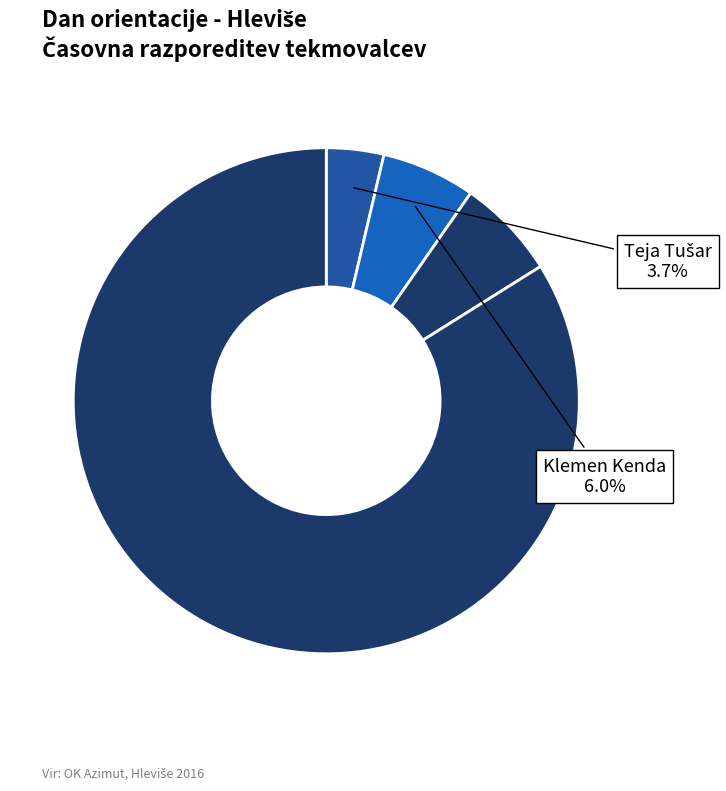

How many slices are in this pie chart?

4